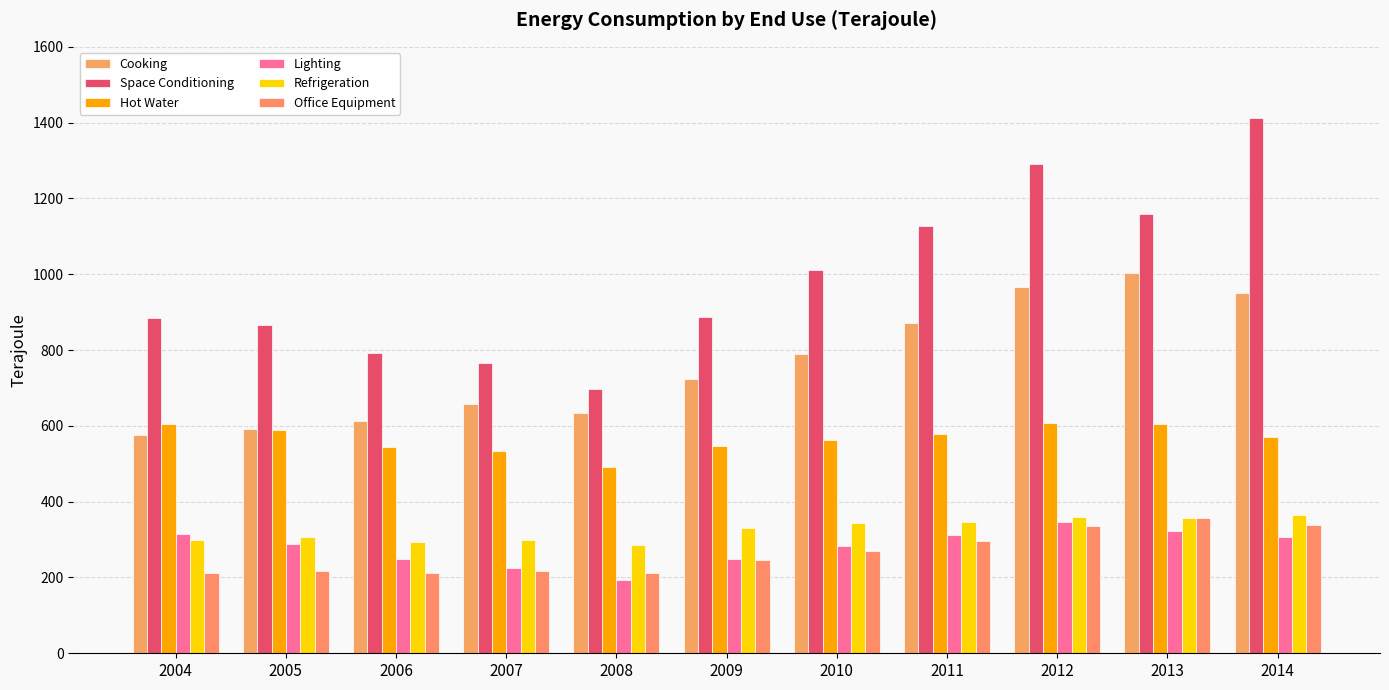

List the labels in order of Space Conditioning value, smallest first.

2008, 2007, 2006, 2005, 2004, 2009, 2010, 2011, 2013, 2012, 2014